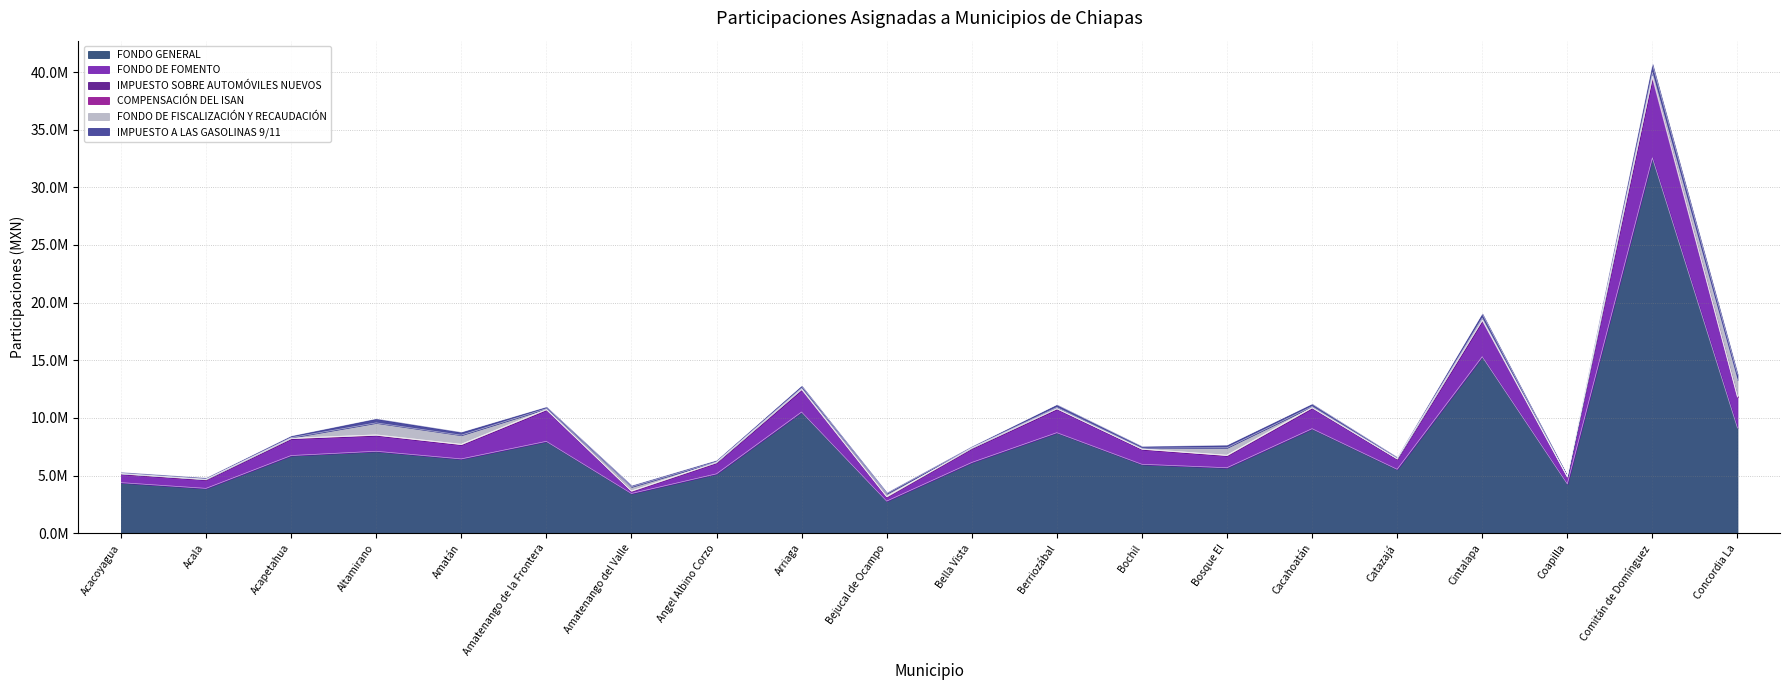

What is the average value of the FONDO GENERAL series?

8041810